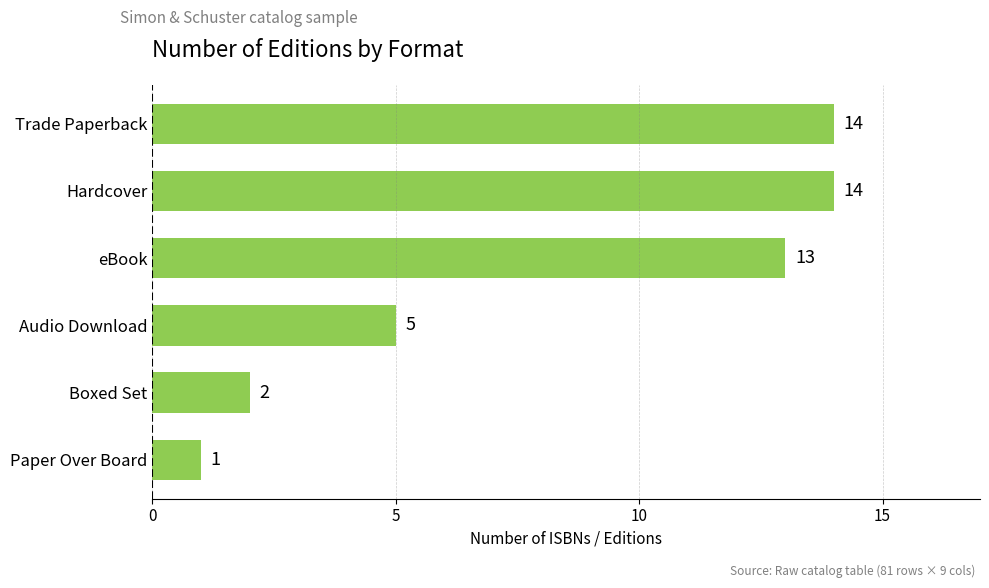

What is the greatest value displayed?

14